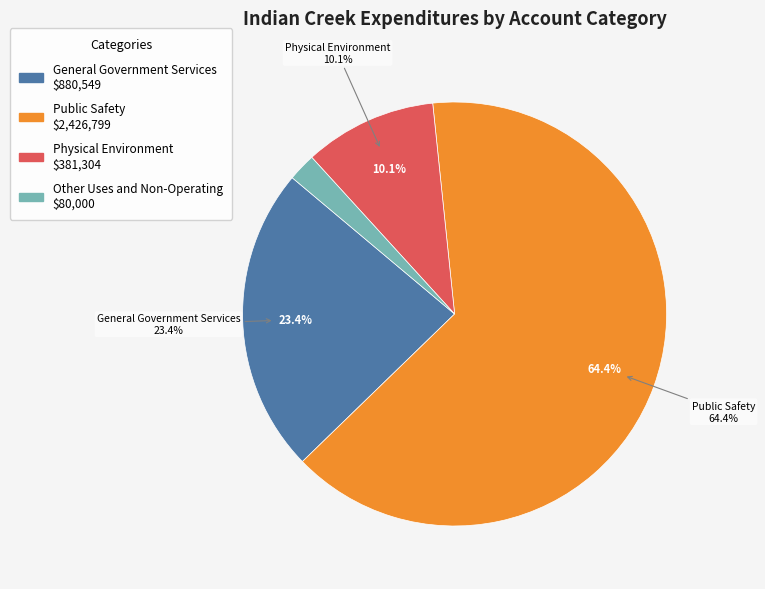

How much of the chart is everything except Other Uses and Non-Operating?

97.9%